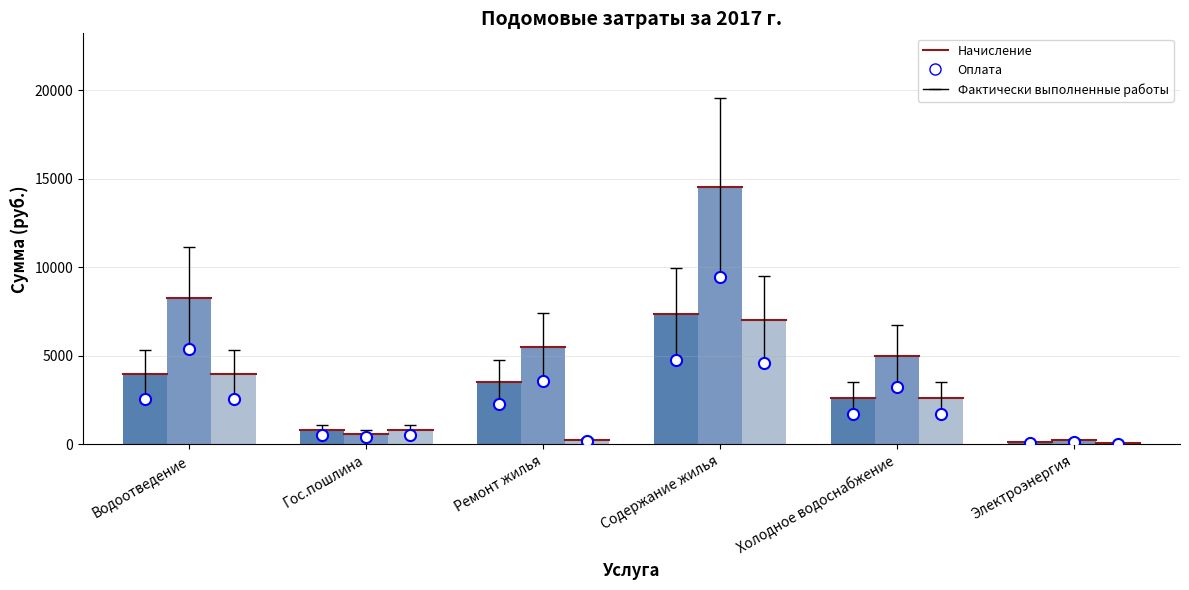

At which category is the sum across all series the highest?

Содержание жилья